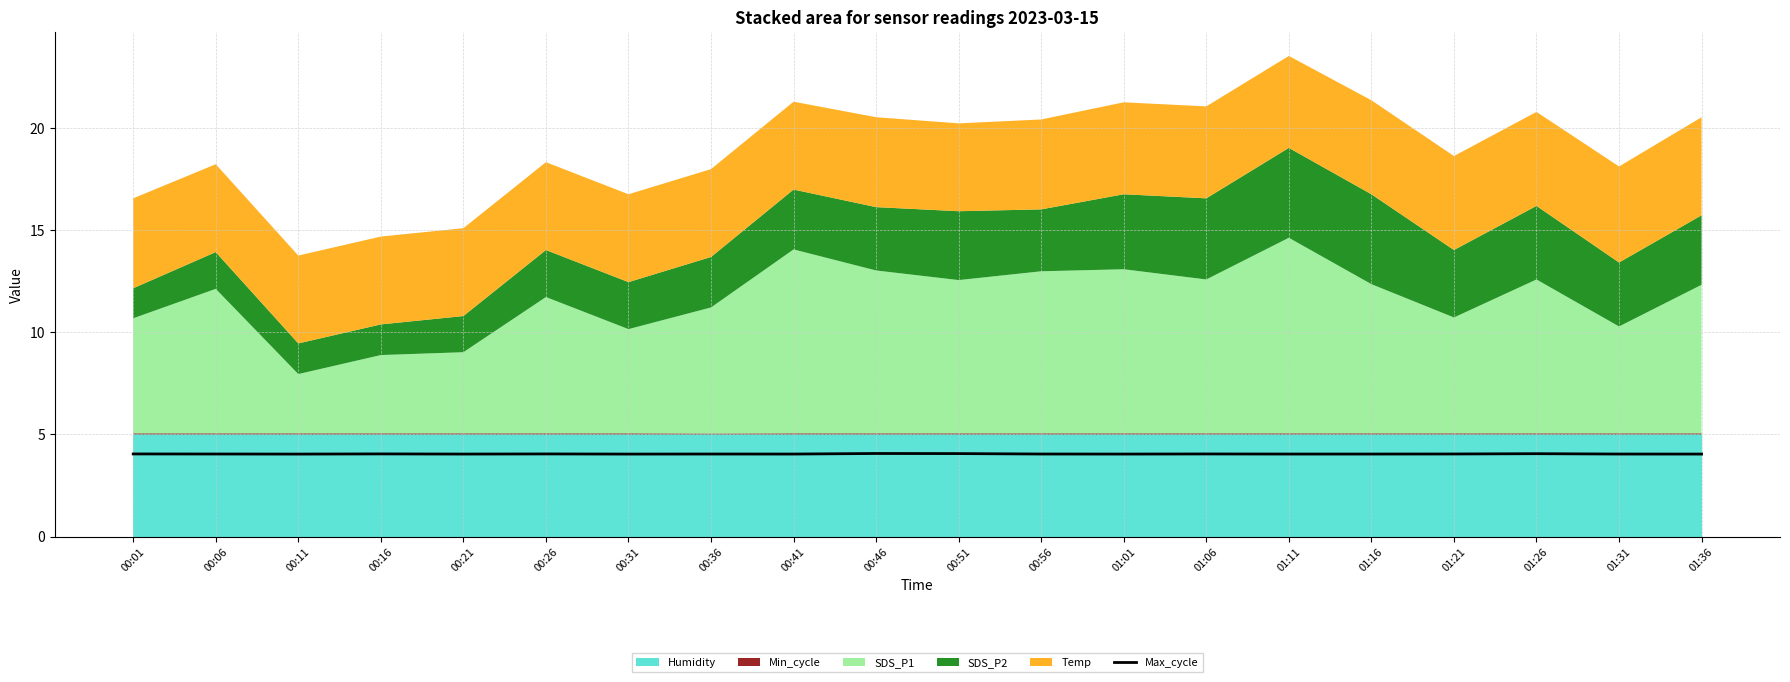

List the labels in order of value, largest first.

00:46, 00:51, 01:26, 00:16, 00:26, 00:01, 01:06, 01:21, 00:06, 00:56, 00:36, 01:31, 01:11, 00:41, 01:16, 00:21, 01:01, 01:36, 00:31, 00:11